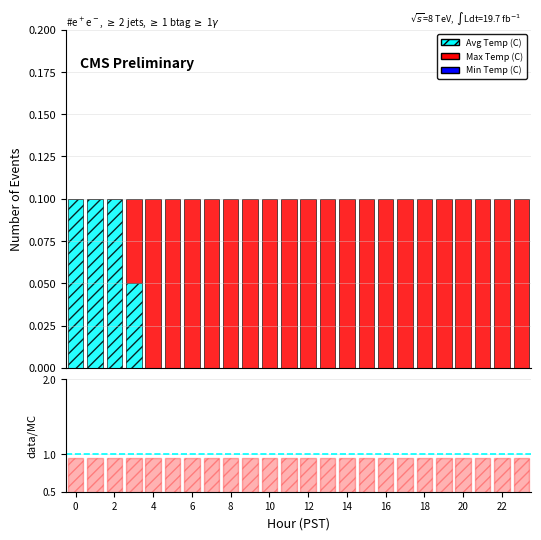

How many categories are shown in the chart?

24